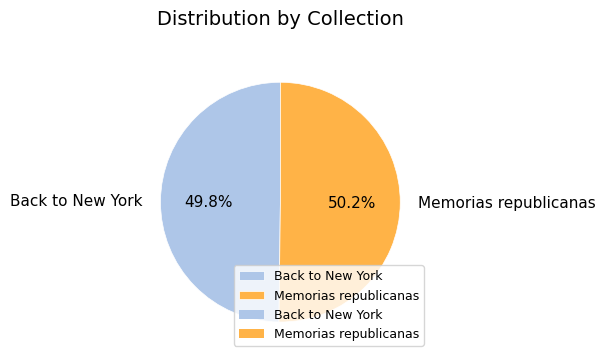

Approximately how many times larger is the value at Back to New York compared to Memorias republicanas?

1.0